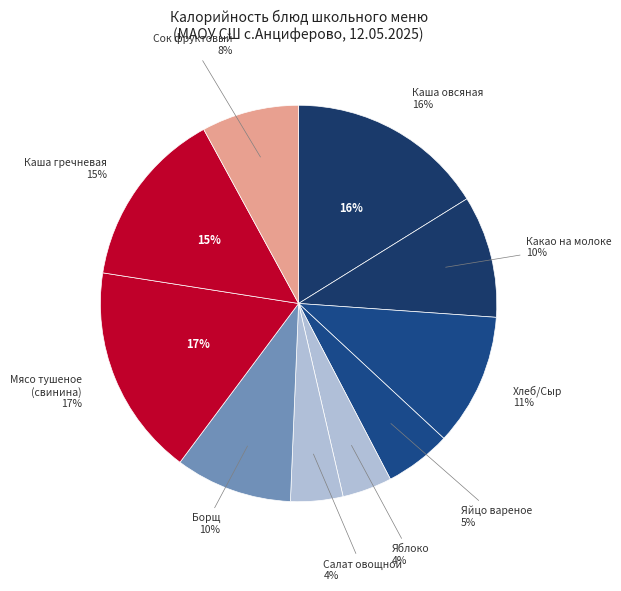

Is Яйцо вареное the majority of the pie?

No